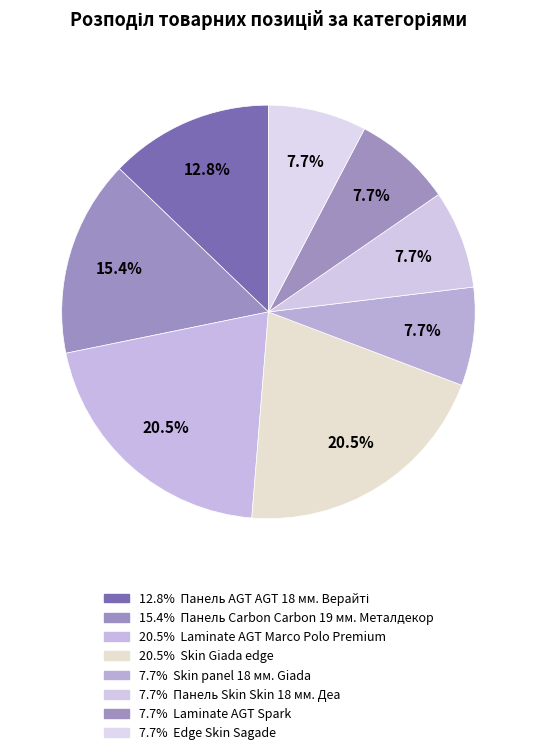

Does any single category account for the majority?

No